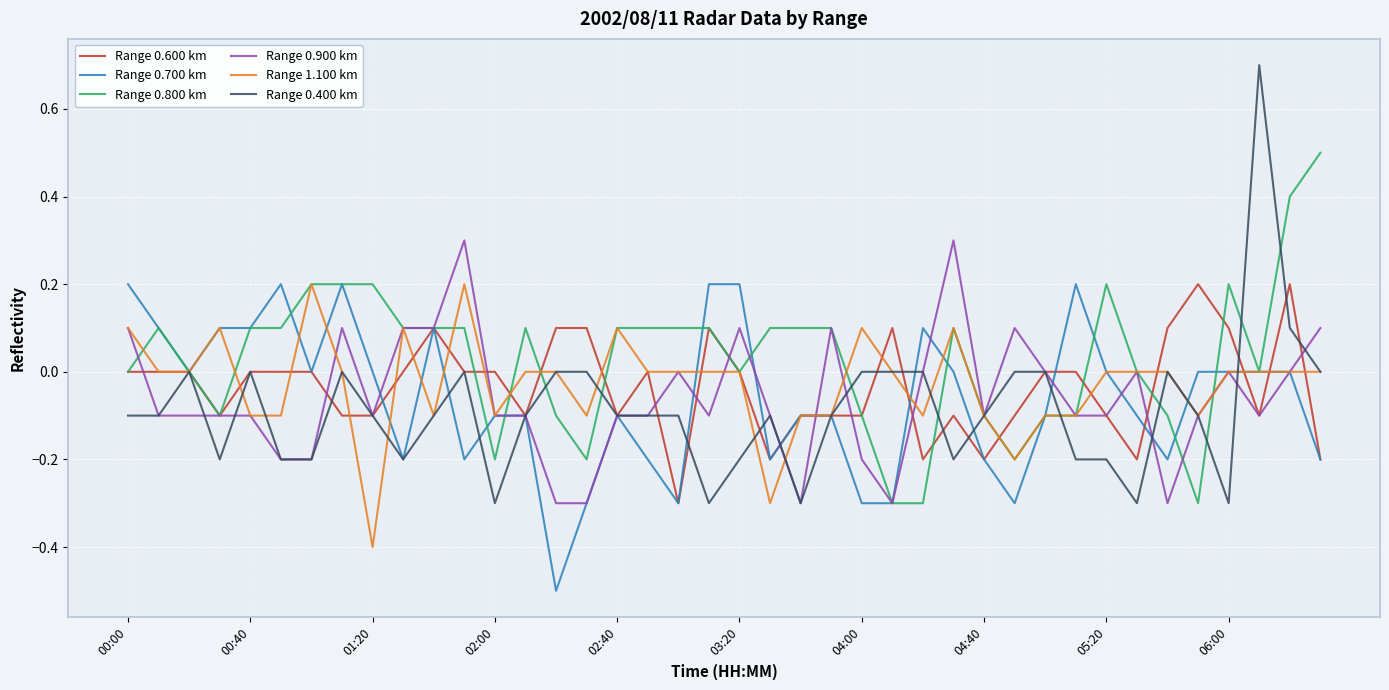

Which series has the largest total across all categories?

Range 0.800 km